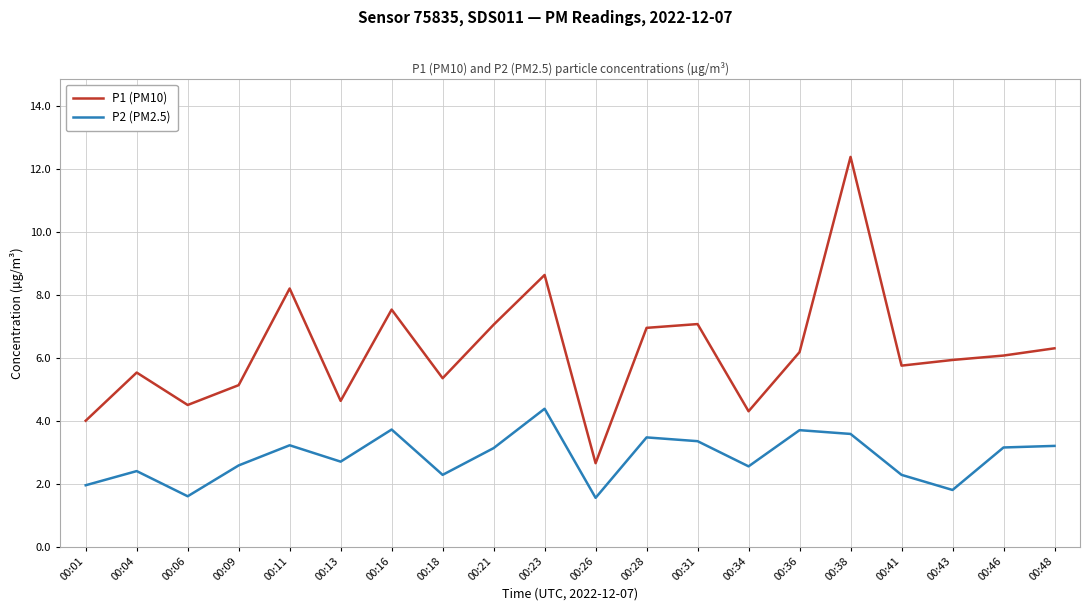

Is the value of P2 (PM2.5) at 00:06 greater than the value of P1 (PM10) at 00:09?

No